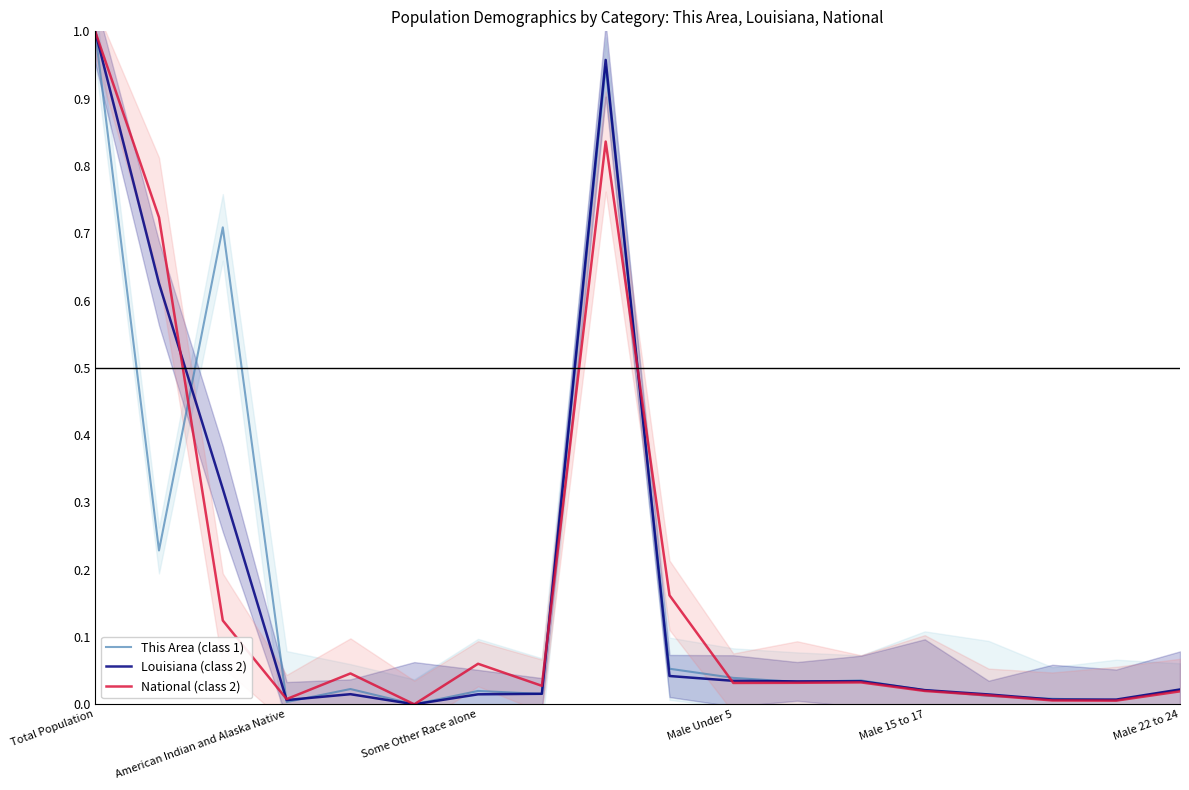

True or false: National (class 2) and This Area (class 1) intersect in this chart.

True